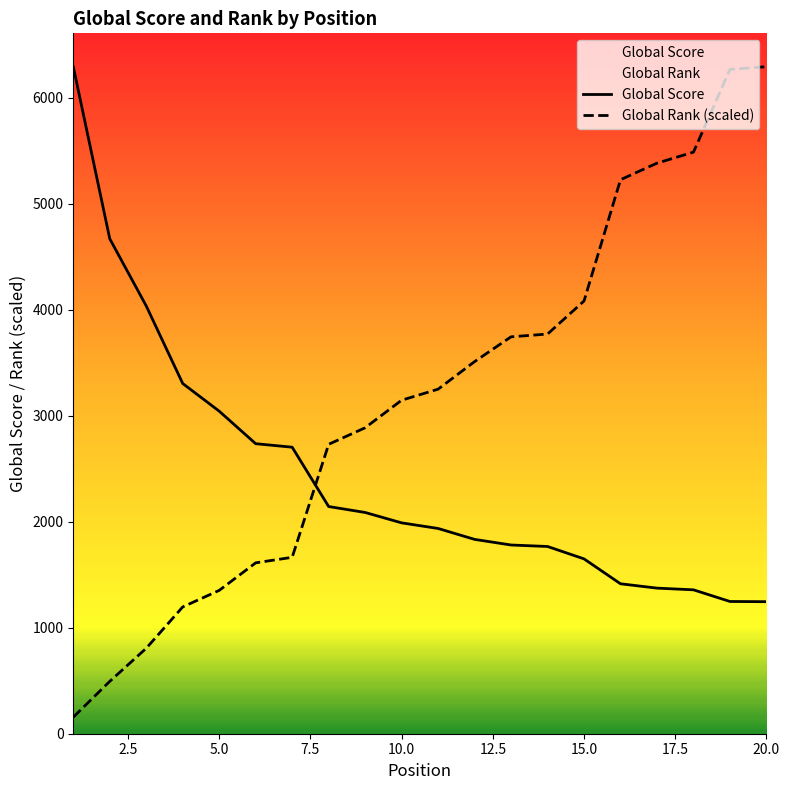

Which series has the widest spread of values?

Global Rank (scaled)